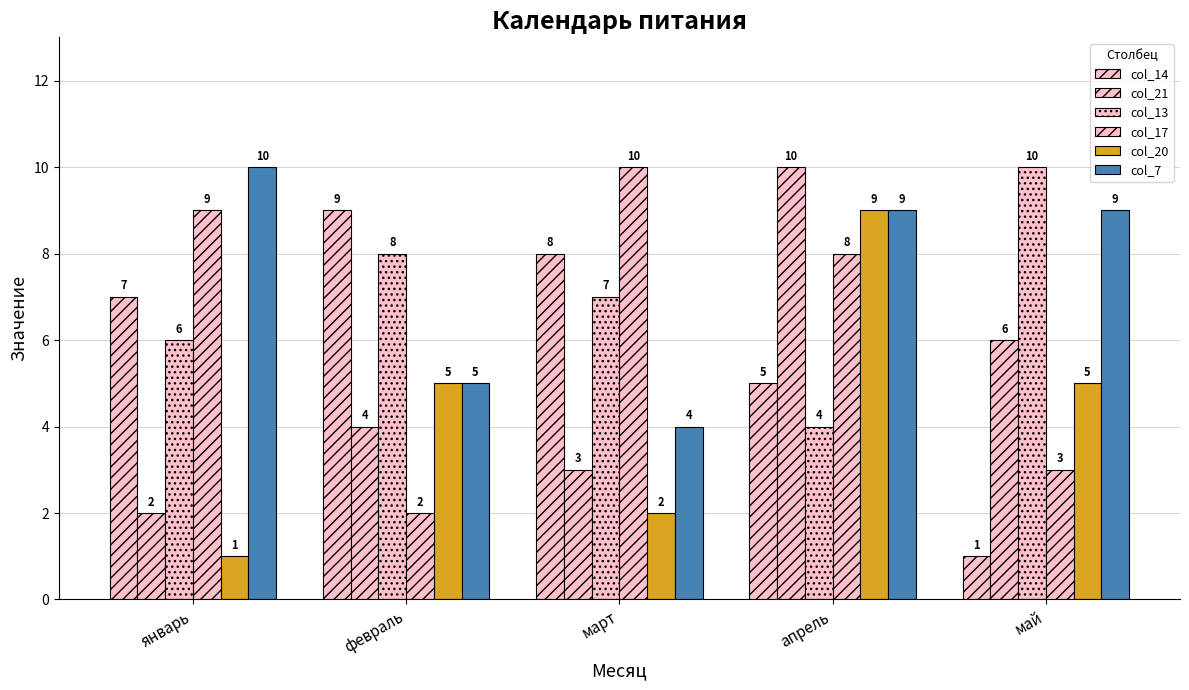

Is the value of col_17 at март greater than the value of col_13 at март?

Yes